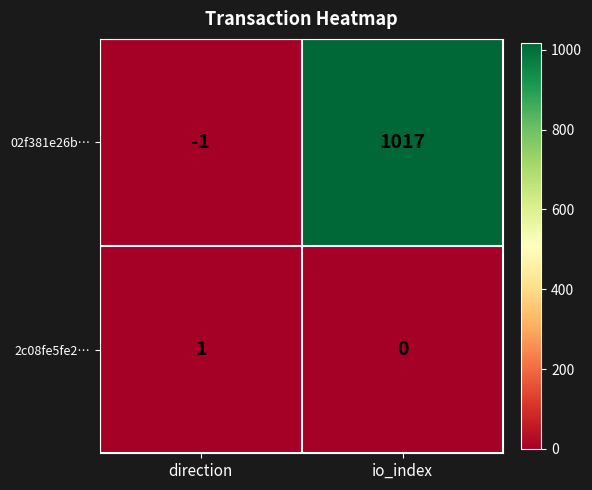

List the series in order of their overall mean, lowest first.

2c08fe5fe2…, 02f381e26b…